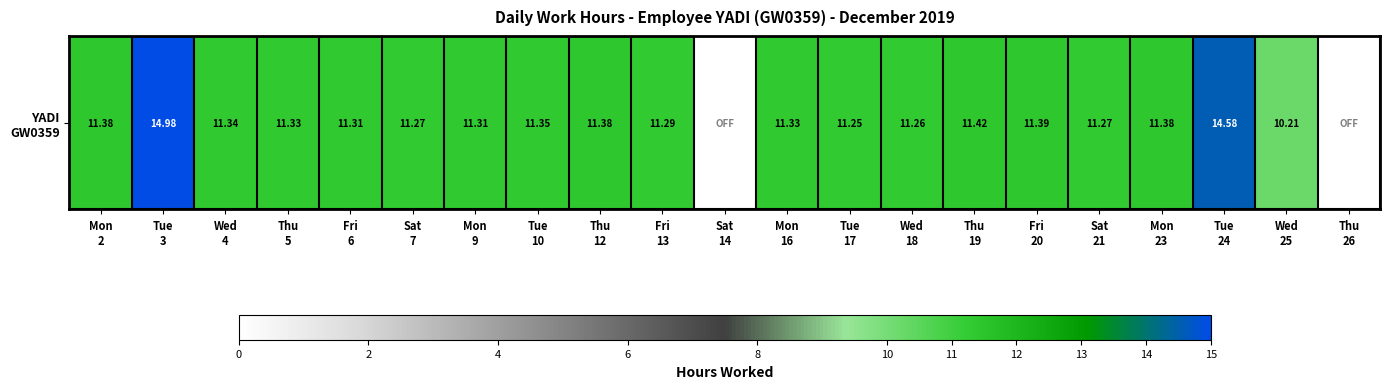

At which label does the data first exceed 11?

Mon
2